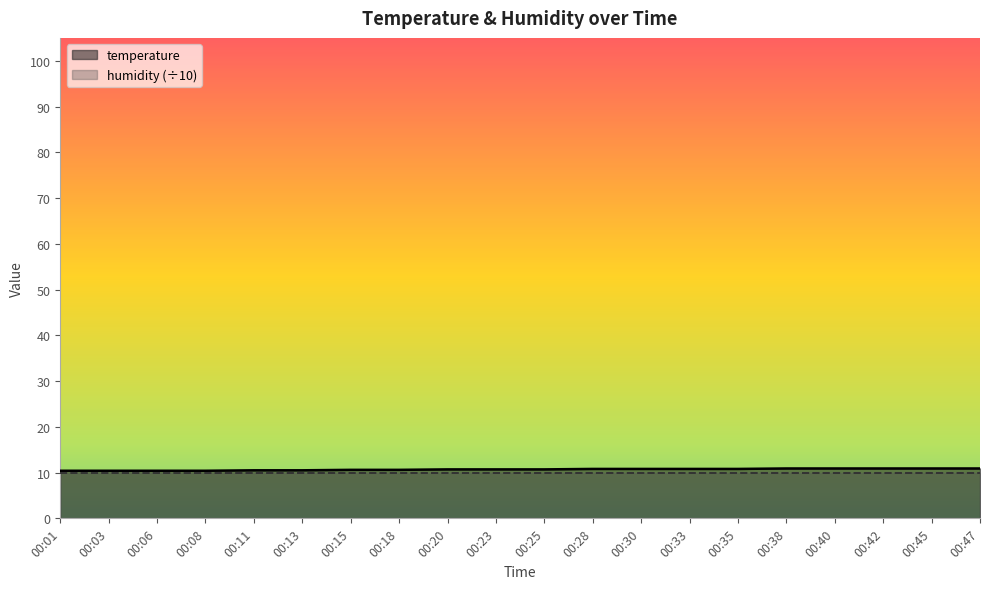

List the labels in order of value, largest first.

00:38, 00:40, 00:42, 00:45, 00:47, 00:28, 00:30, 00:33, 00:35, 00:20, 00:23, 00:25, 00:15, 00:18, 00:11, 00:13, 00:01, 00:03, 00:06, 00:08